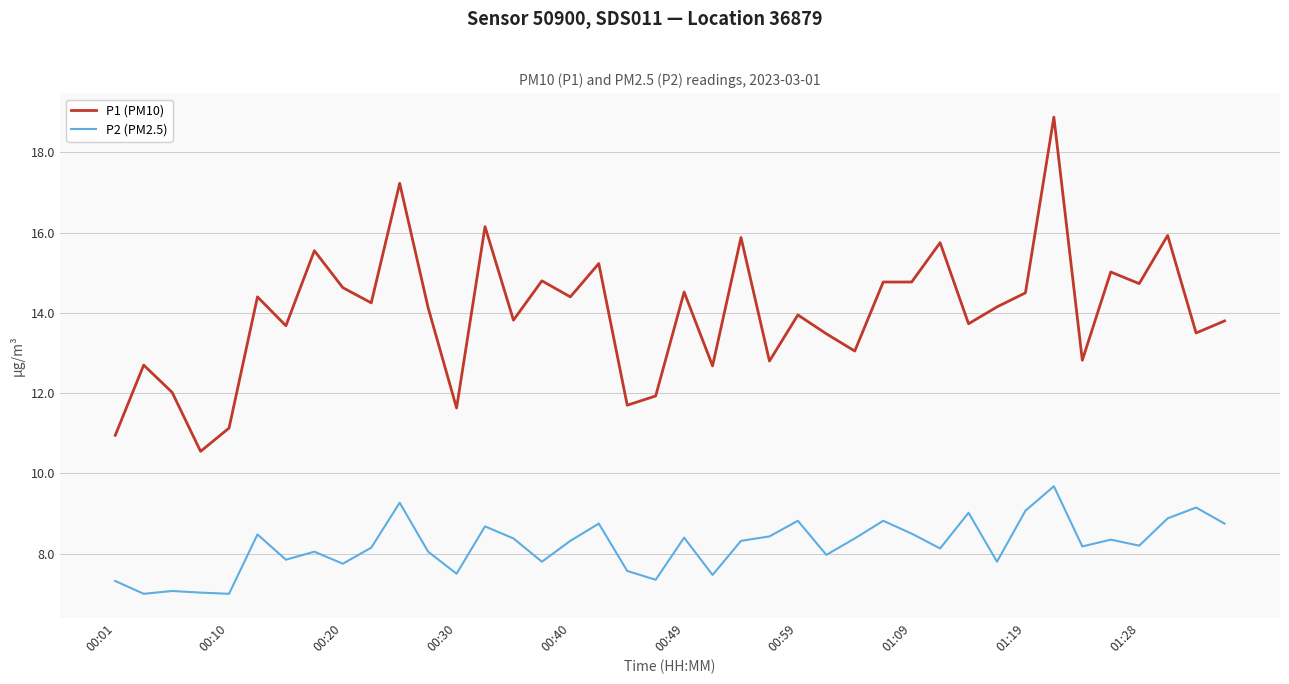

List the series in order of their peak value, highest first.

P1 (PM10), P2 (PM2.5)